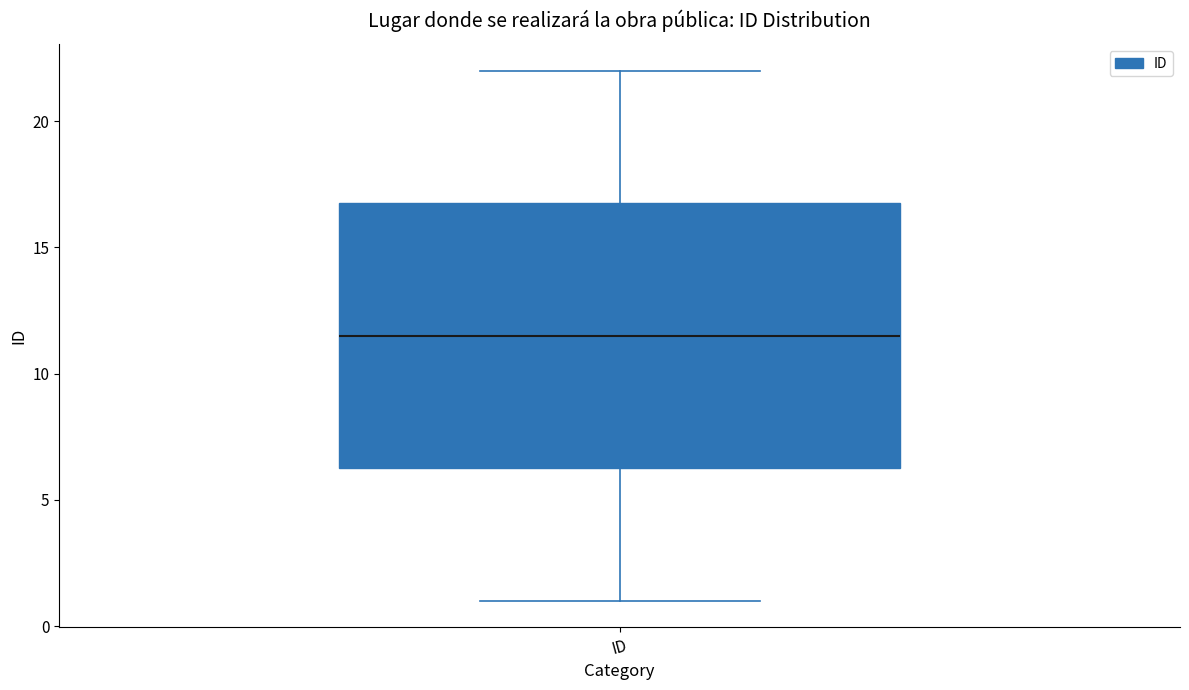

Where does the median line of the box for ID sit on the y-axis? The values are not printed on the chart, so give them approximately, as read against the axis.

11.5